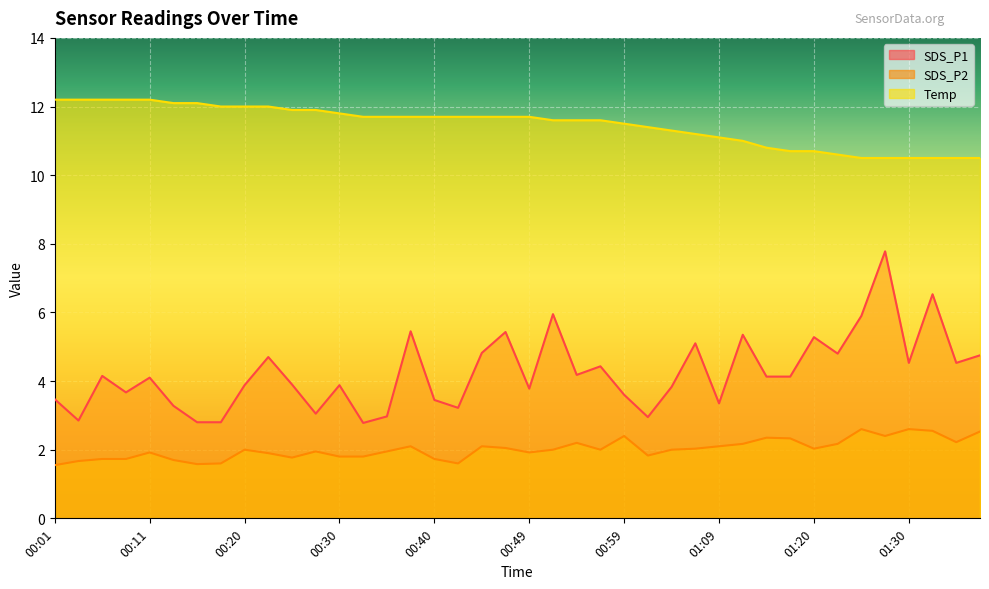

What is the total value across all series at 00:08?

17.6